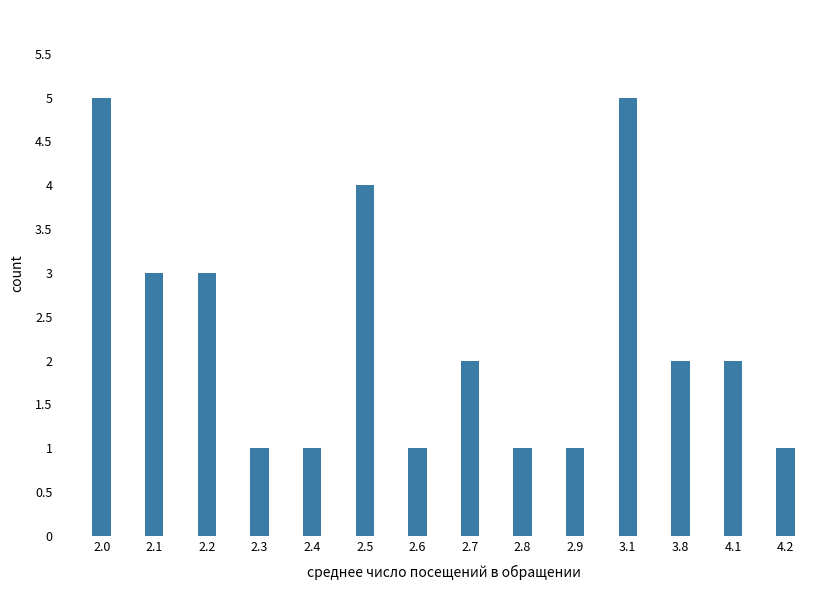

Reading left to right, list all the values displayed in this chart.

2.0=5	2.1=3	2.2=3	2.3=1	2.4=1	2.5=4	2.6=1	2.7=2	2.8=1	2.9=1	3.1=5	3.8=2	4.1=2	4.2=1